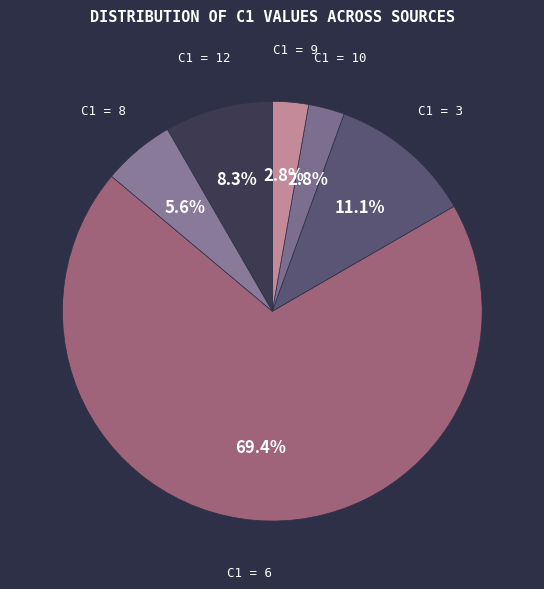

Count the number of slices in the pie.

6